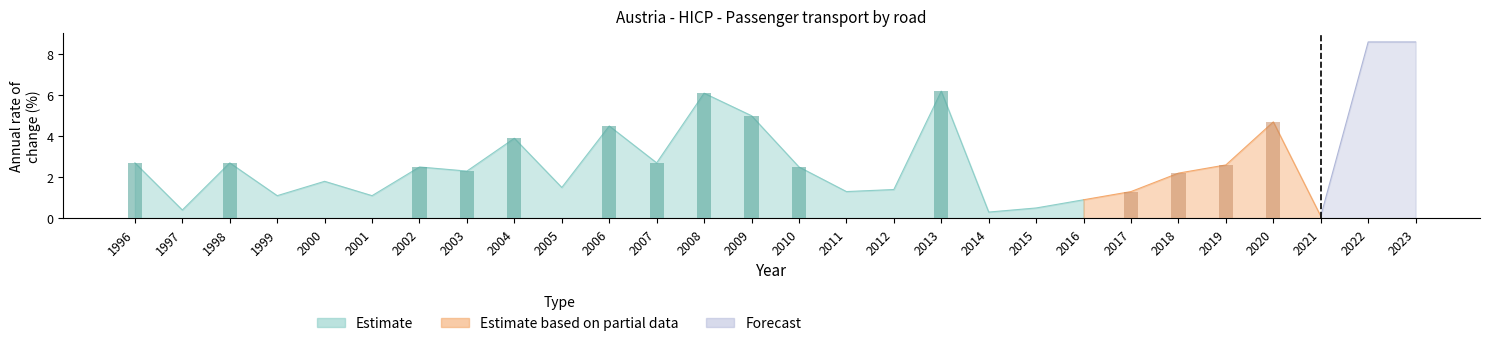

Does the chart contain stacked bars?

No